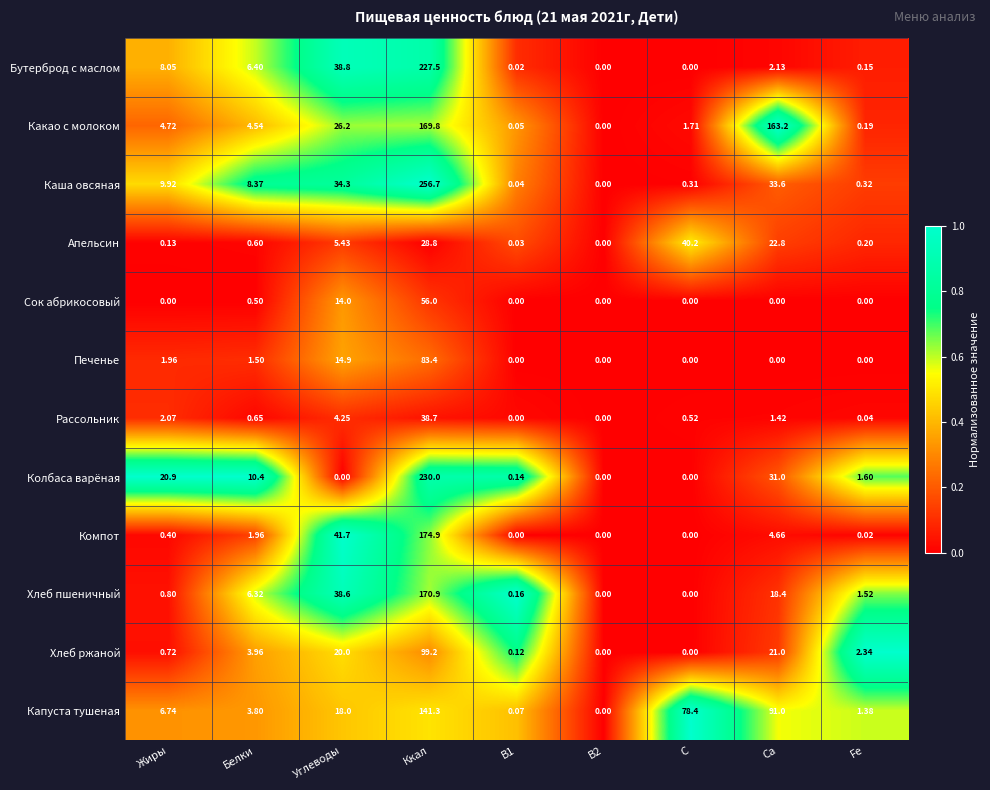

At which category does the chart reach its peak across all series?

Ккал